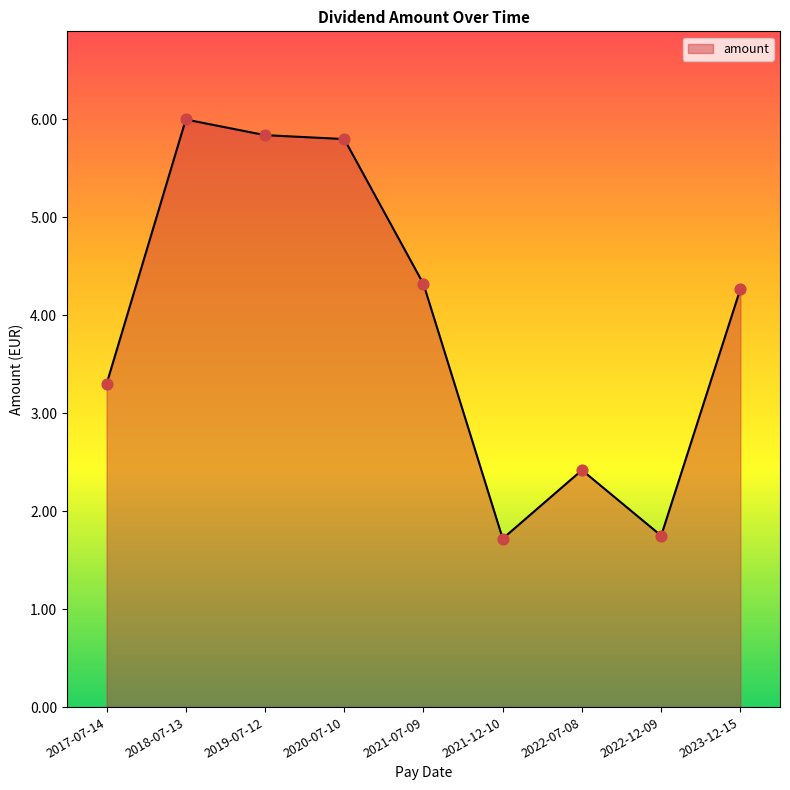

Which has a higher value, 2017-07-14 or 2018-07-13?

2018-07-13